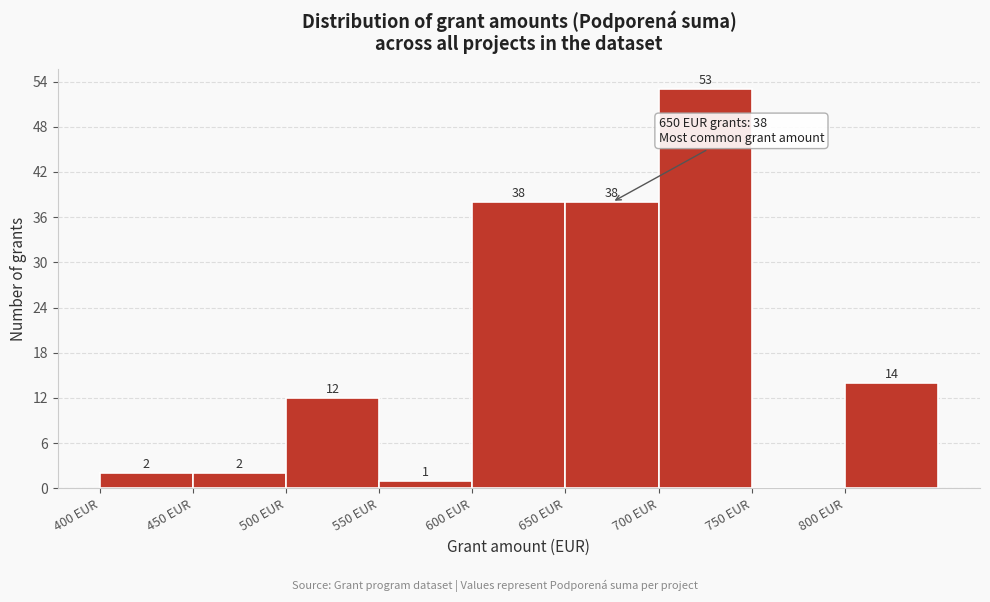

Which range on the x-axis has the tallest bar?

700 to 750